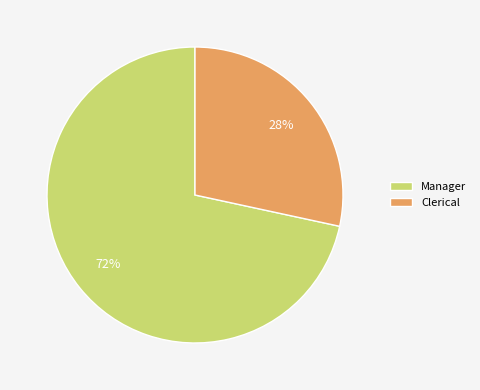

To the nearest percent, what portion does Manager represent?

72%